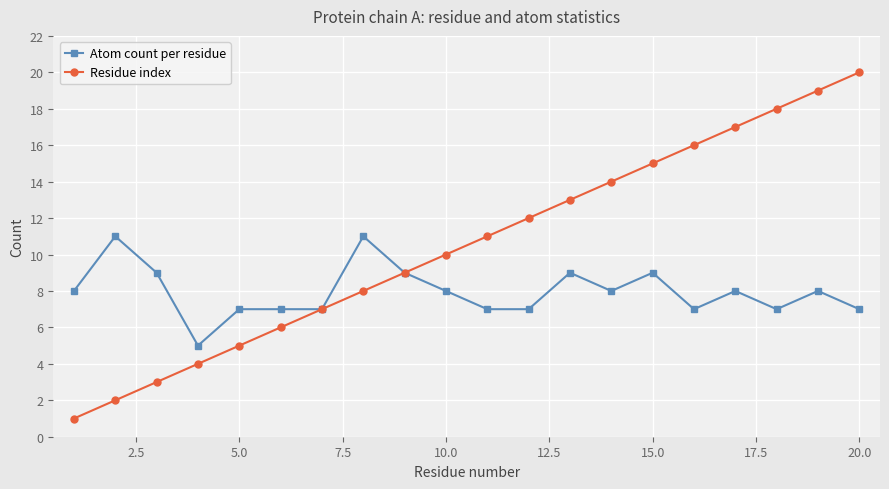

List the series in order of their peak value, highest first.

Residue index, Atom count per residue